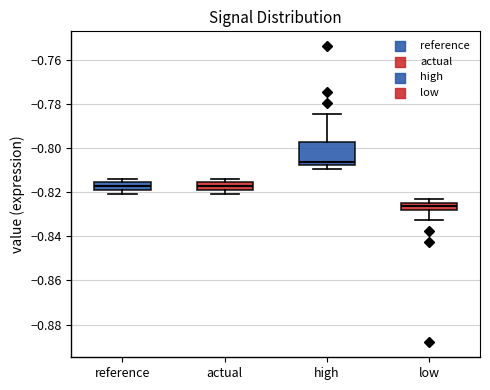

Which box has the highest median line?

high